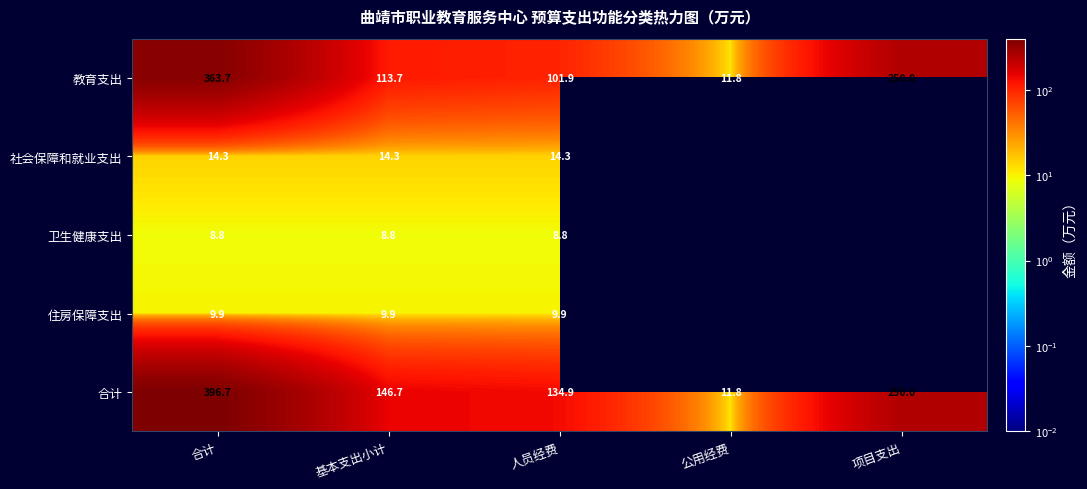

True or false: 教育支出 has a value of 5.4 at 公用经费.

False